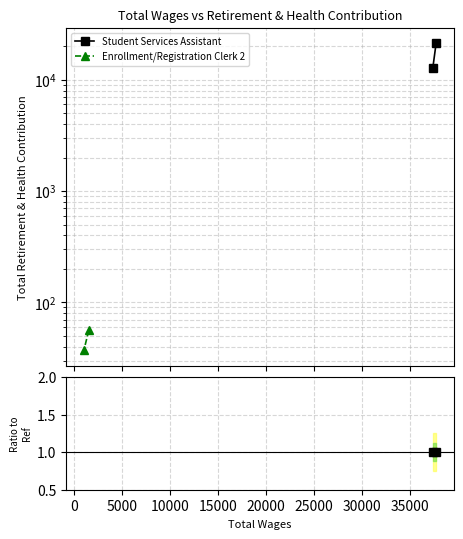

At 0, list the series in order from largest to smallest.

Student Services Assistant, Enrollment/Registration Clerk 2